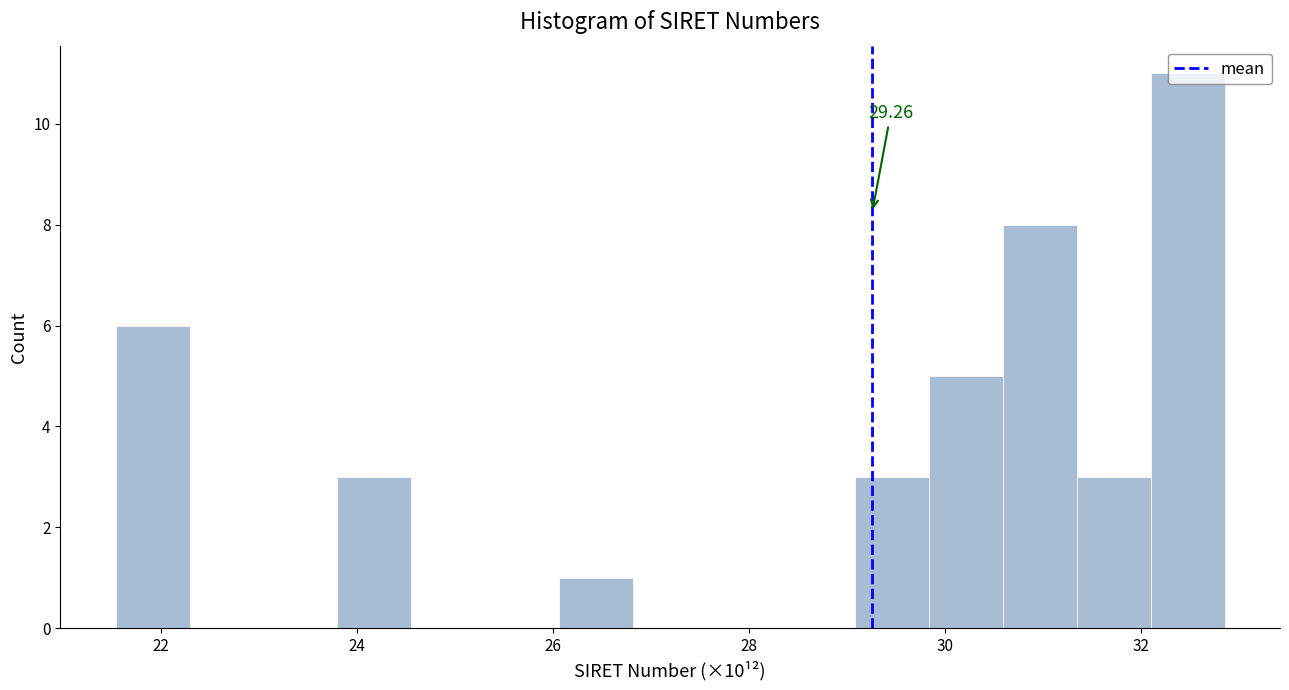

Read against the x-axis, roughly where is the centre of the tallest bar?

32.4